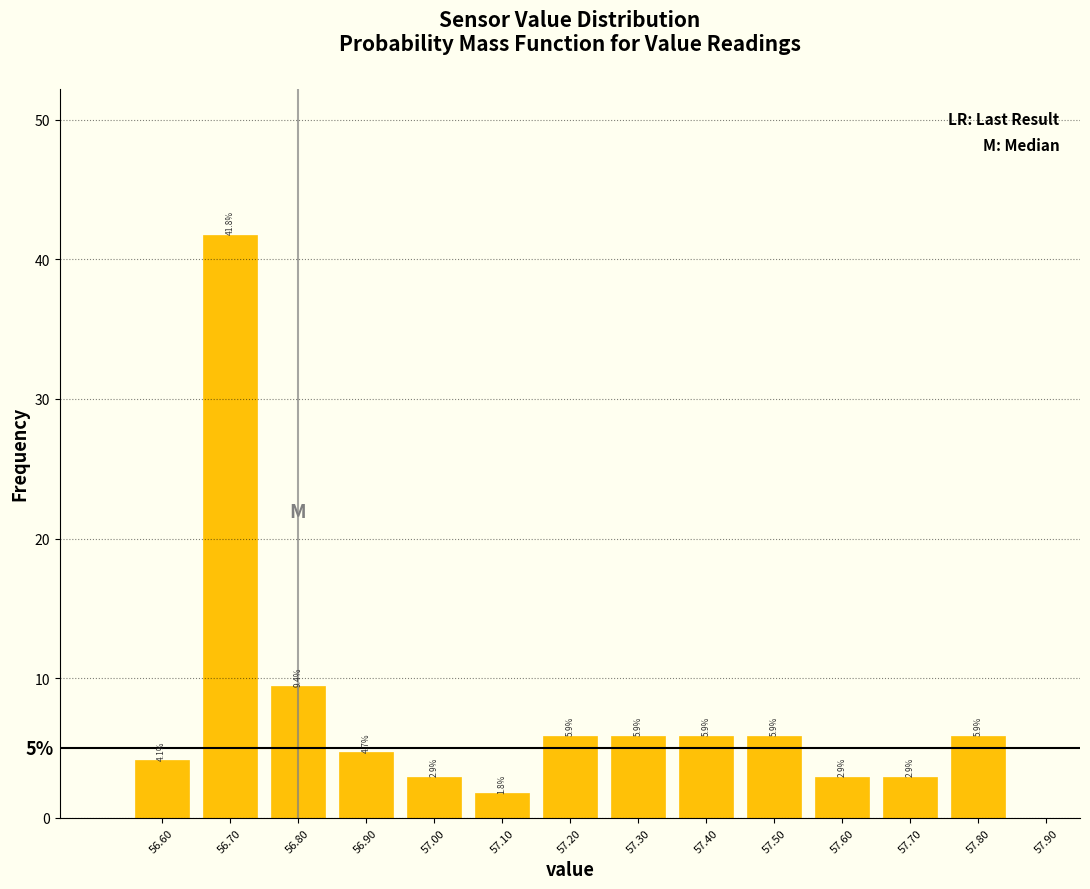

Over which range of the x-axis is the bar tallest?

56.65 to 56.75